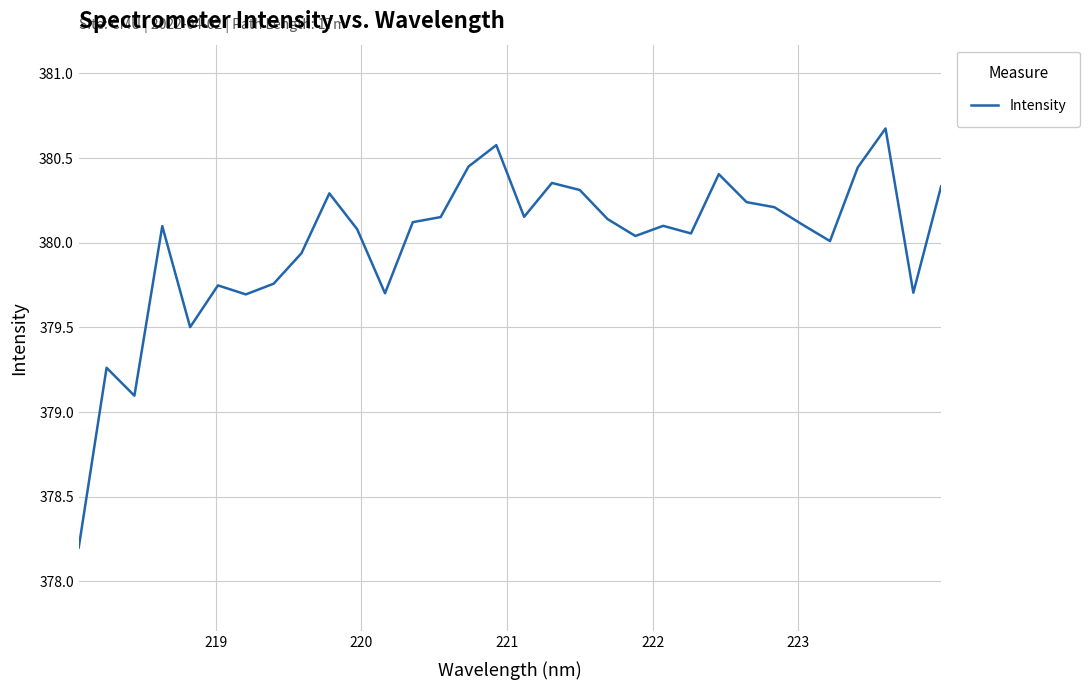

What is the difference between the maximum and minimum values?

2.5